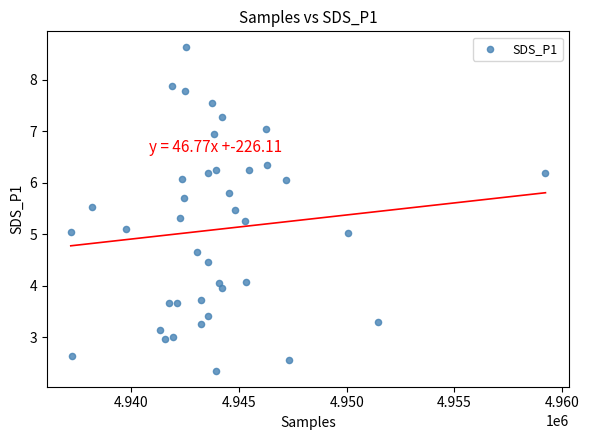

What is the range of X values (max minus min)?

22060.0